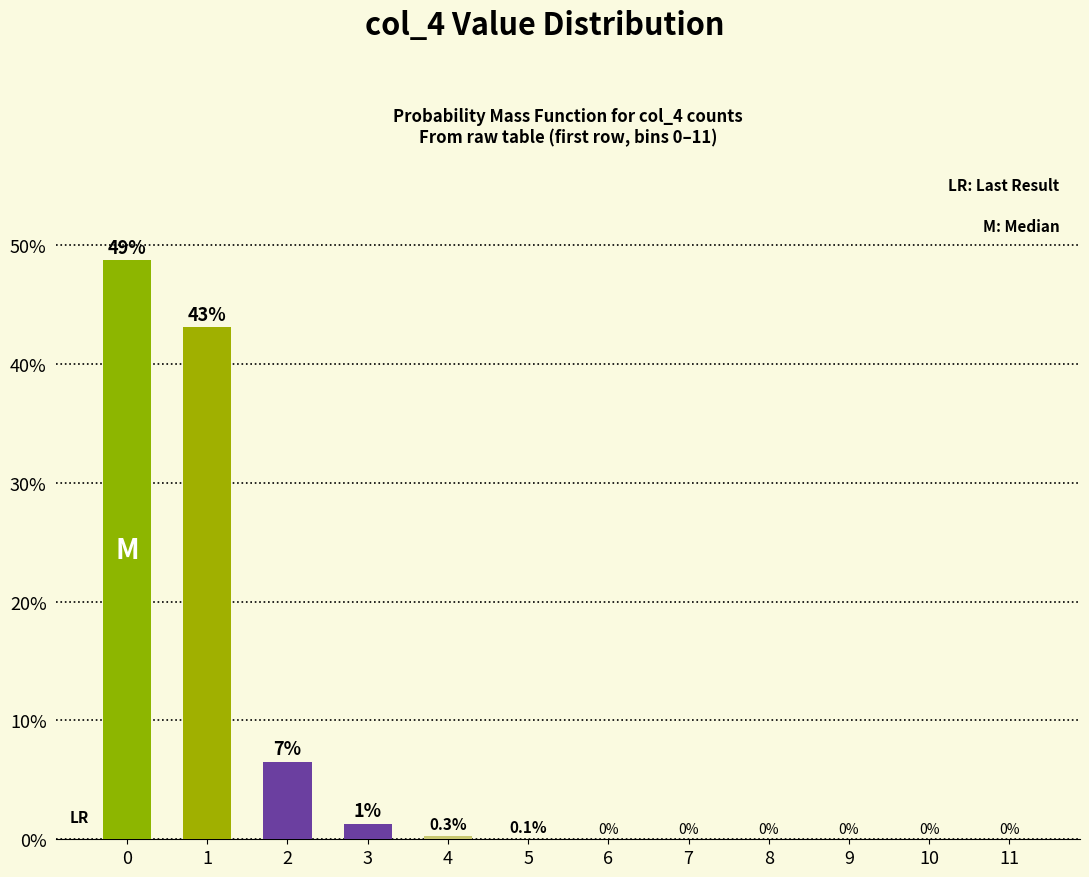

Between 4 and 6, which is larger?

4